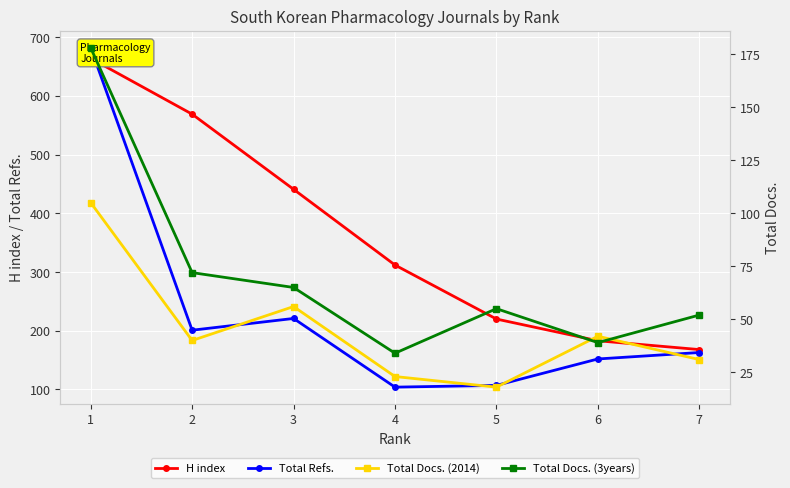

Read the Total Docs. (3years) value at 6.

39